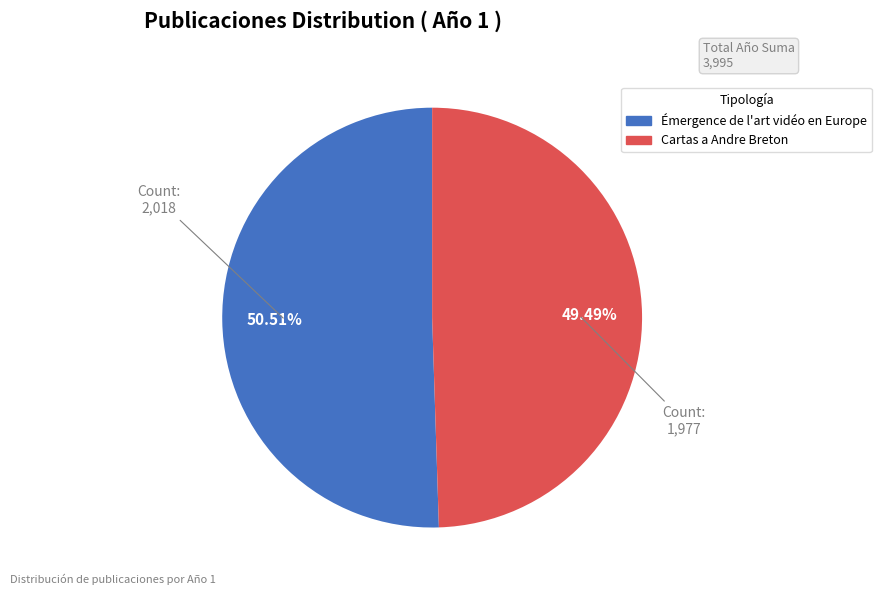

What is the largest slice in the pie chart?

Émergence de l'art vidéo en Europe